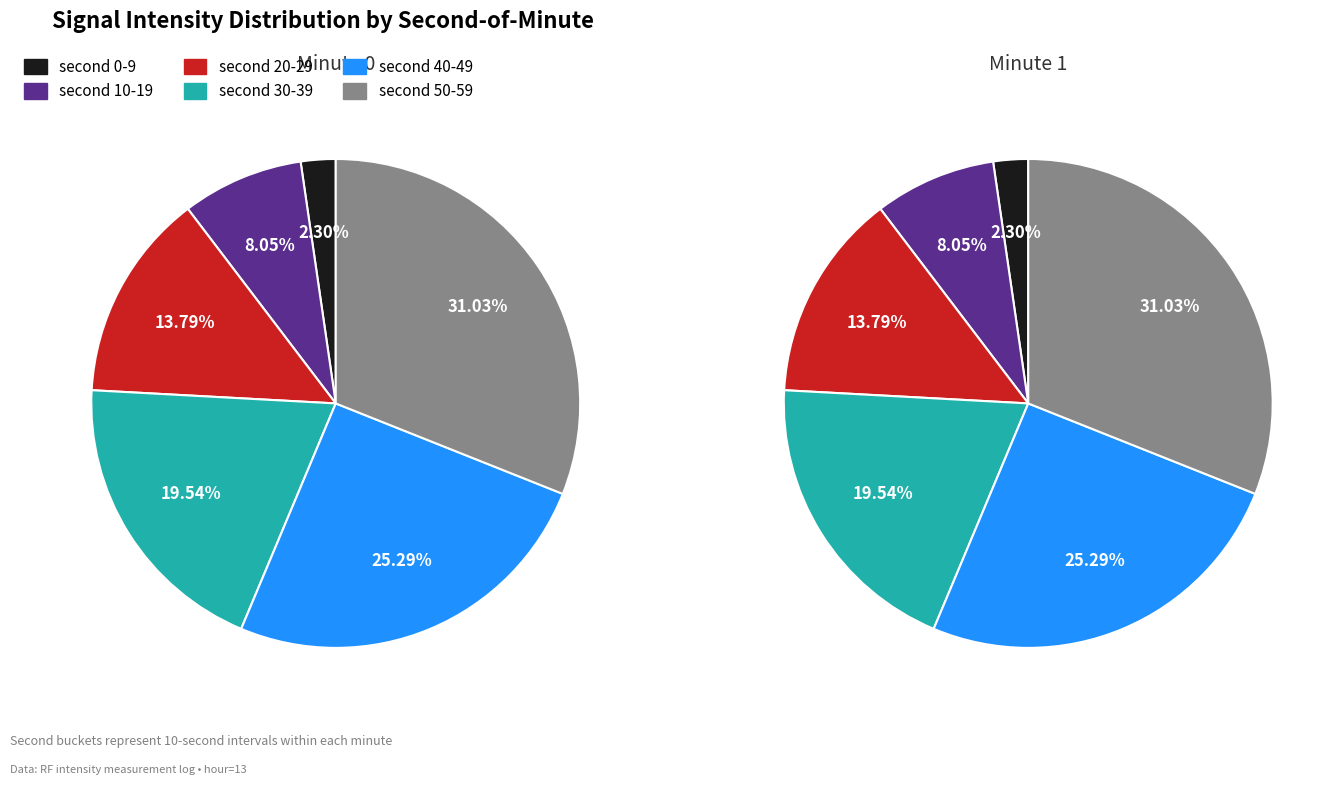

Is there any slice that represents more than half of the pie?

No